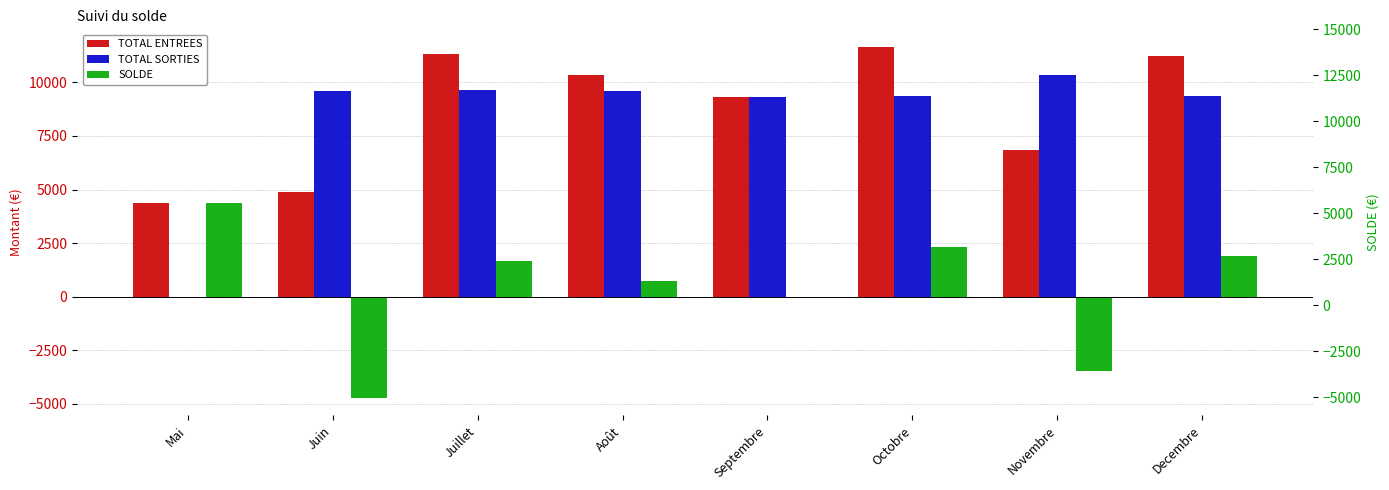

Are the bars grouped side by side (vs. stacked)?

Yes